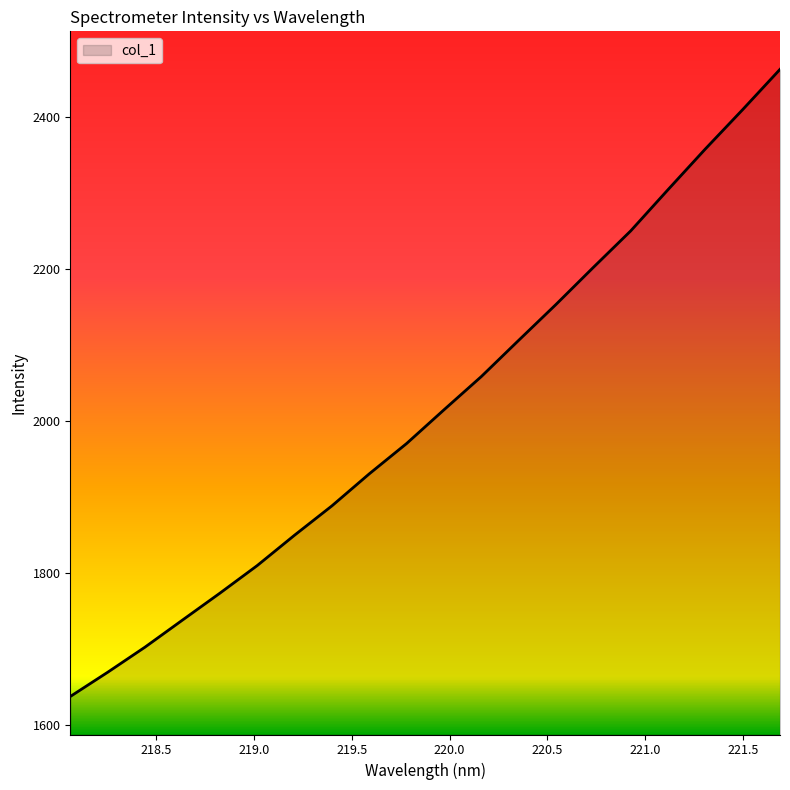

How many lines are shown in the chart?

1